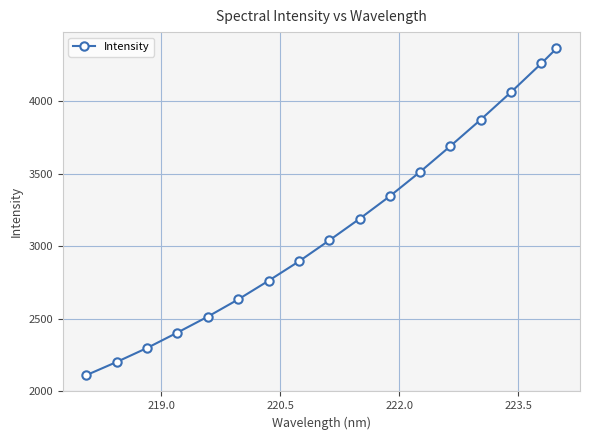

What is the value of the 13th point from the left?

3692.1